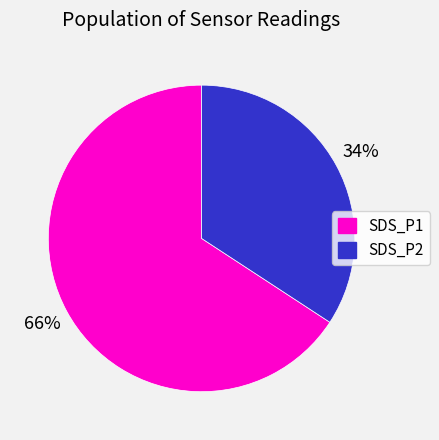

Is there any slice that represents more than half of the pie?

Yes